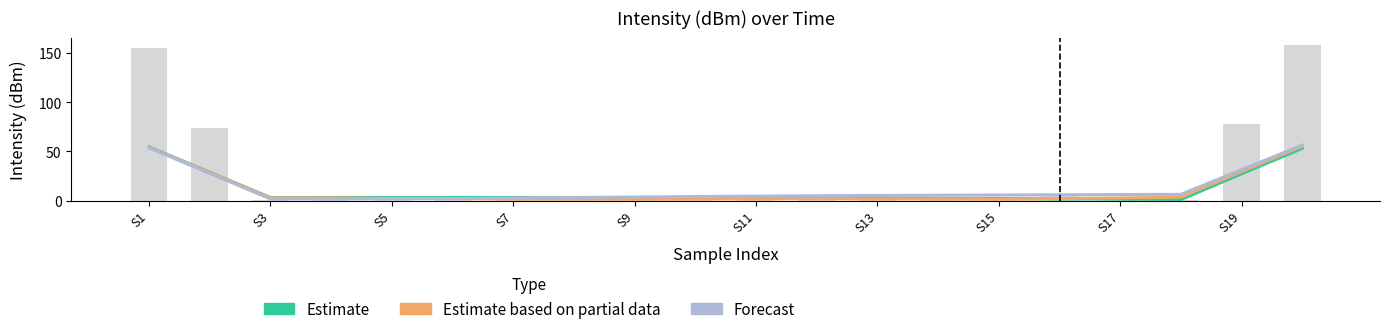

What is the difference between the maximum and second lowest values in the Estimate based on partial data series?

53.9